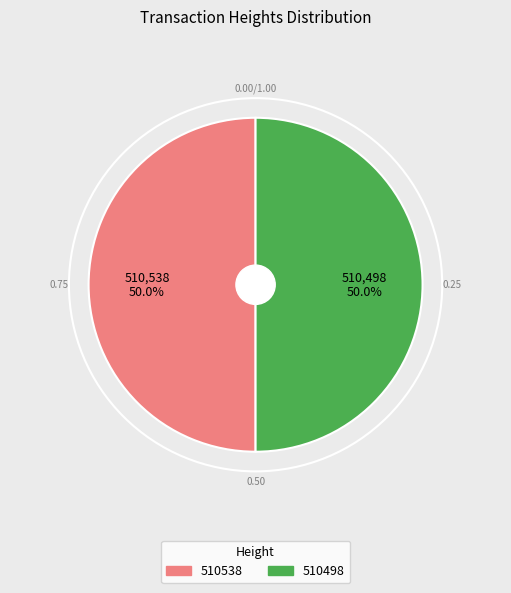

Is the sum of 510538 and 510498 greater than half?

Yes